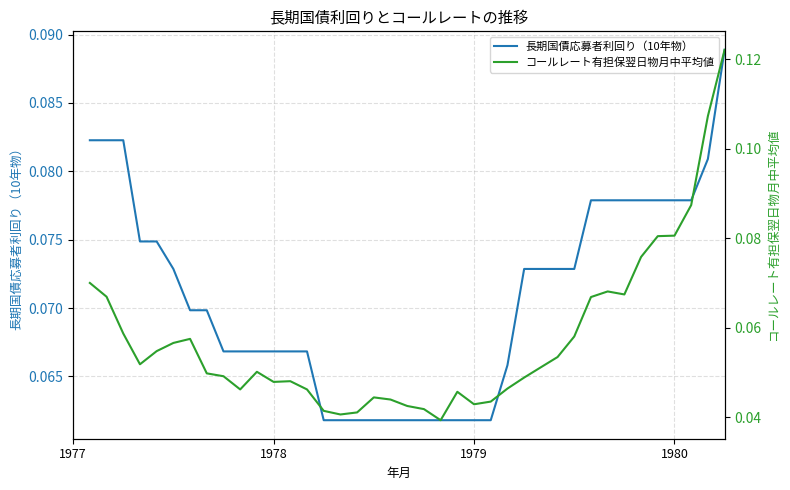

How many times do コールレート有担保翌日物月中平均値 and 長期国債応募者利回り（10年物） cross each other?

1